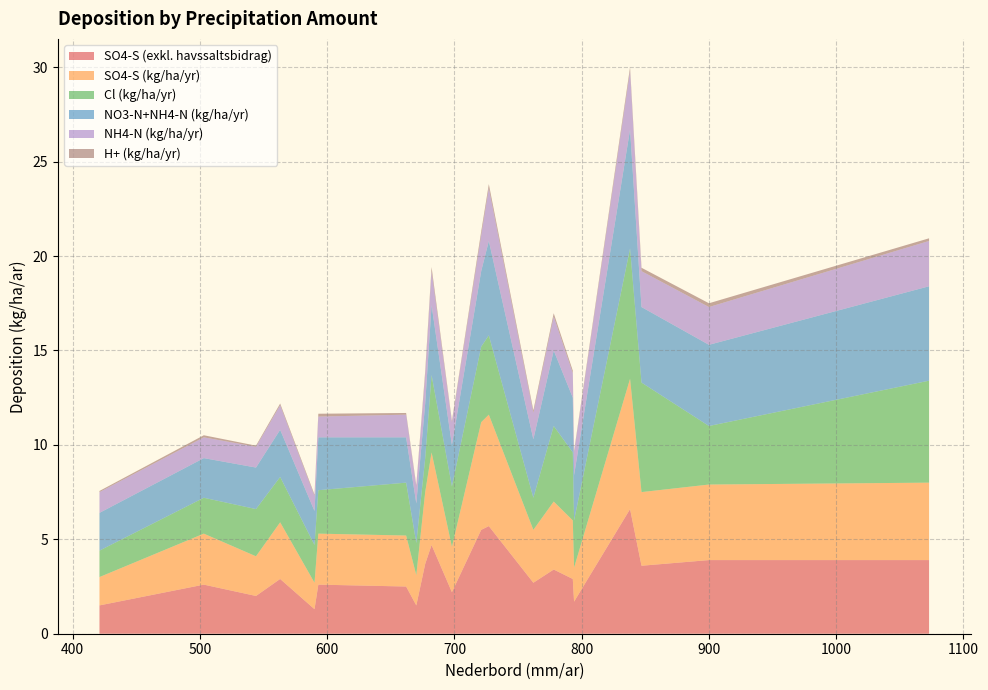

Reading left to right, list all the values displayed in this chart.

SO4-S (exkl. havssaltsbidrag): 563=2.9	698=2.2	544=2.0	662=2.5	421=1.5	677=3.7	762=2.7	593=2.6	793=2.9	421=1.5	590=1.3	794=1.7	670=1.5	727=5.7	682=4.7	721=5.5	838=6.6	503=2.6	847=3.6	900=3.9	778=3.4	1073=3.9
SO4-S (kg/ha/yr): 563=3.0	698=2.4	544=2.1	662=2.7	421=1.6	677=3.8	762=2.8	593=2.7	793=3.1	421=1.5	590=1.4	794=1.8	670=1.6	727=5.9	682=4.9	721=5.7	838=6.9	503=2.7	847=3.9	900=4.0	778=3.6	1073=4.1
Cl (kg/ha/yr): 563=2.4	698=3.2	544=2.5	662=2.8	421=1.9	677=1.8	762=1.7	593=2.3	793=3.6	421=1.4	590=2.0	794=2.5	670=1.7	727=4.2	682=4.1	721=4.0	838=6.9	503=1.9	847=5.8	900=3.1	778=4.0	1073=5.4
NO3-N+NH4-N (kg/ha/yr): 563=2.5	698=2.2	544=2.2	662=2.4	421=1.3	677=2.9	762=3.1	593=2.8	793=2.9	421=2.0	590=1.8	794=2.4	670=2.1	727=5.0	682=3.7	721=4.0	838=6.3	503=2.1	847=4.0	900=4.3	778=4.0	1073=5.0
NH4-N (kg/ha/yr): 563=1.3	698=1.2	544=1.1	662=1.2	421=0.9	677=1.5	762=1.4	593=1.1	793=1.3	421=1.1	590=0.8	794=1.2	670=0.9	727=2.8	682=1.8	721=1.9	838=3.1	503=1.1	847=1.9	900=2.0	778=1.8	1073=2.4
H+ (kg/ha/yr): 563=0.1	698=0.1	544=0.1	662=0.1	421=0.0	677=0.2	762=0.1	593=0.1	793=0.1	421=0.1	590=0.1	794=0.1	670=0.1	727=0.2	682=0.2	721=0.2	838=0.2	503=0.1	847=0.2	900=0.2	778=0.2	1073=0.1